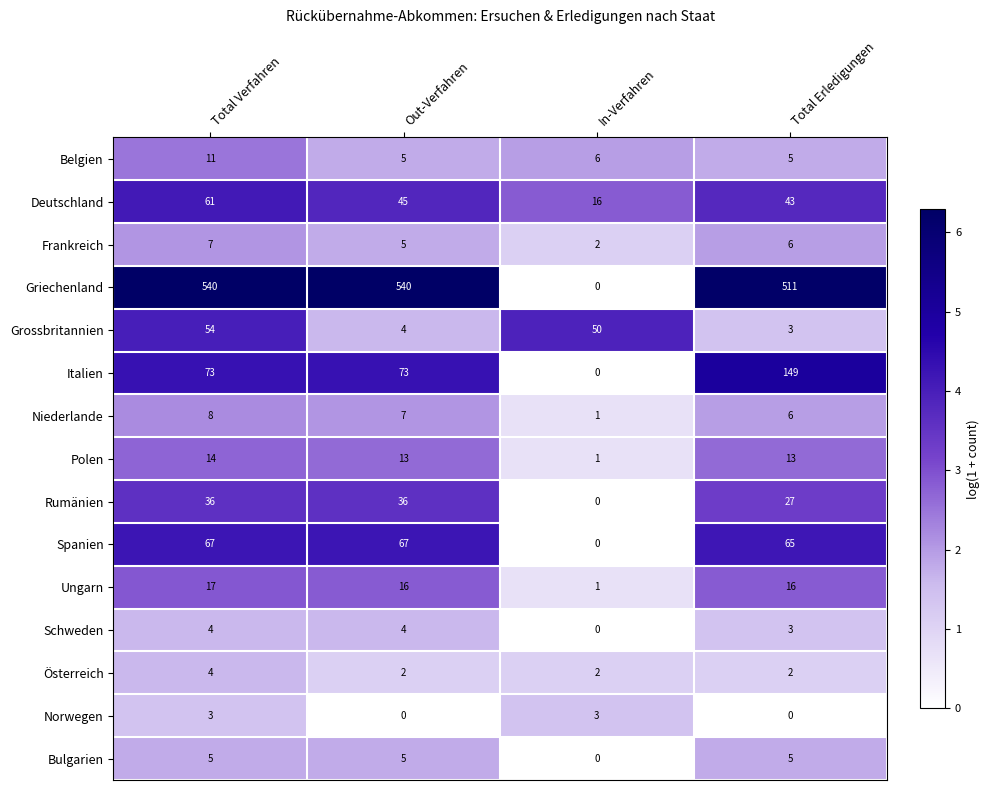

How many data points does each series have?

4